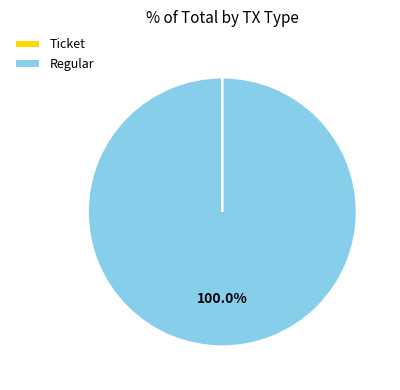

True or false: Regular accounts for 95% of the total.

False